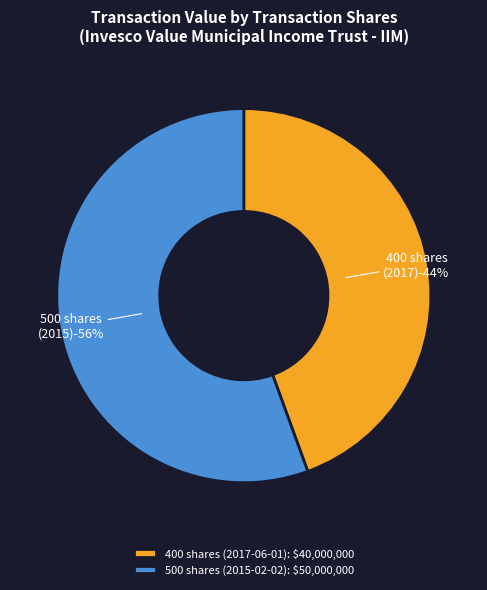

Which has a higher value, 400 shares (2017-06-01) or 500 shares (2015-02-02)?

500 shares (2015-02-02)